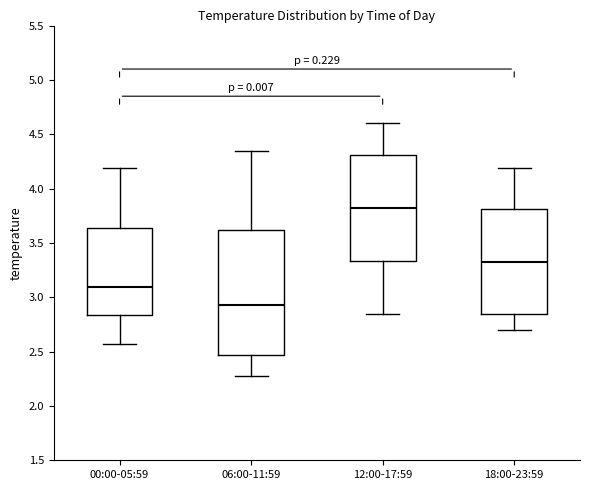

Where does the upper whisker of the box for 12:00-17:59 end on the y-axis? The values are not printed on the chart, so give them approximately, as read against the axis.

4.60